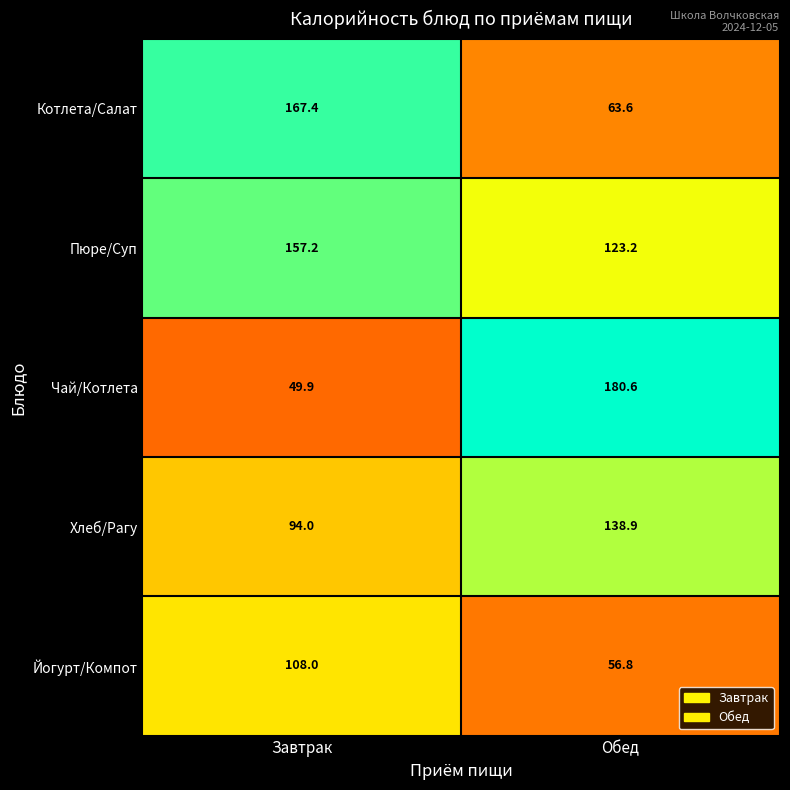

At which label is Котлета/Салат closest to 115?

Обед